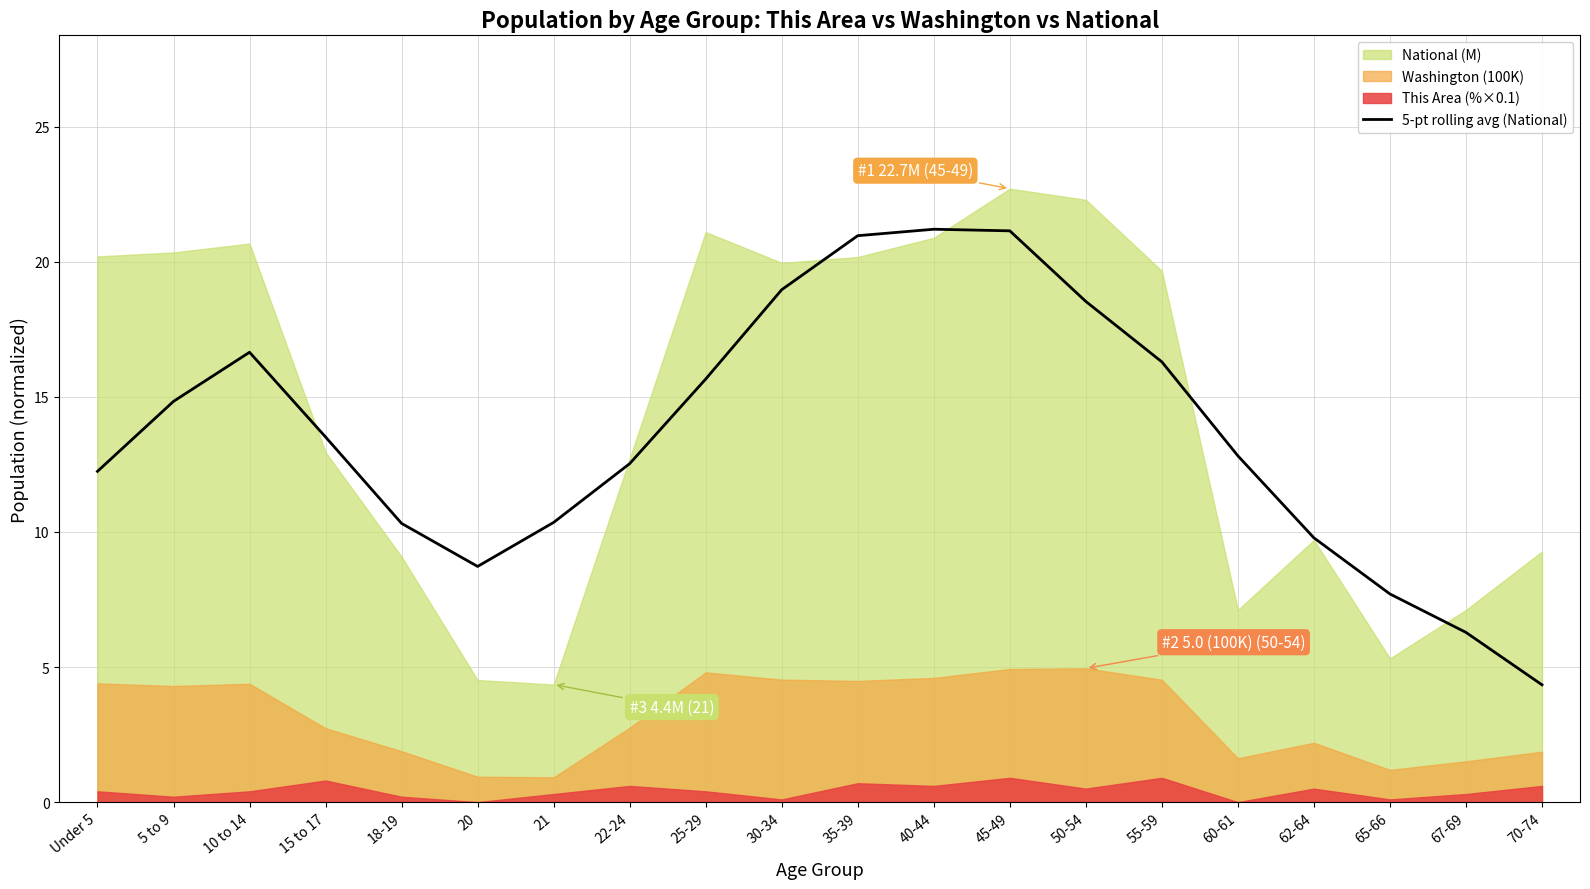

The value at 45-49 is 21.1. True or false?

True